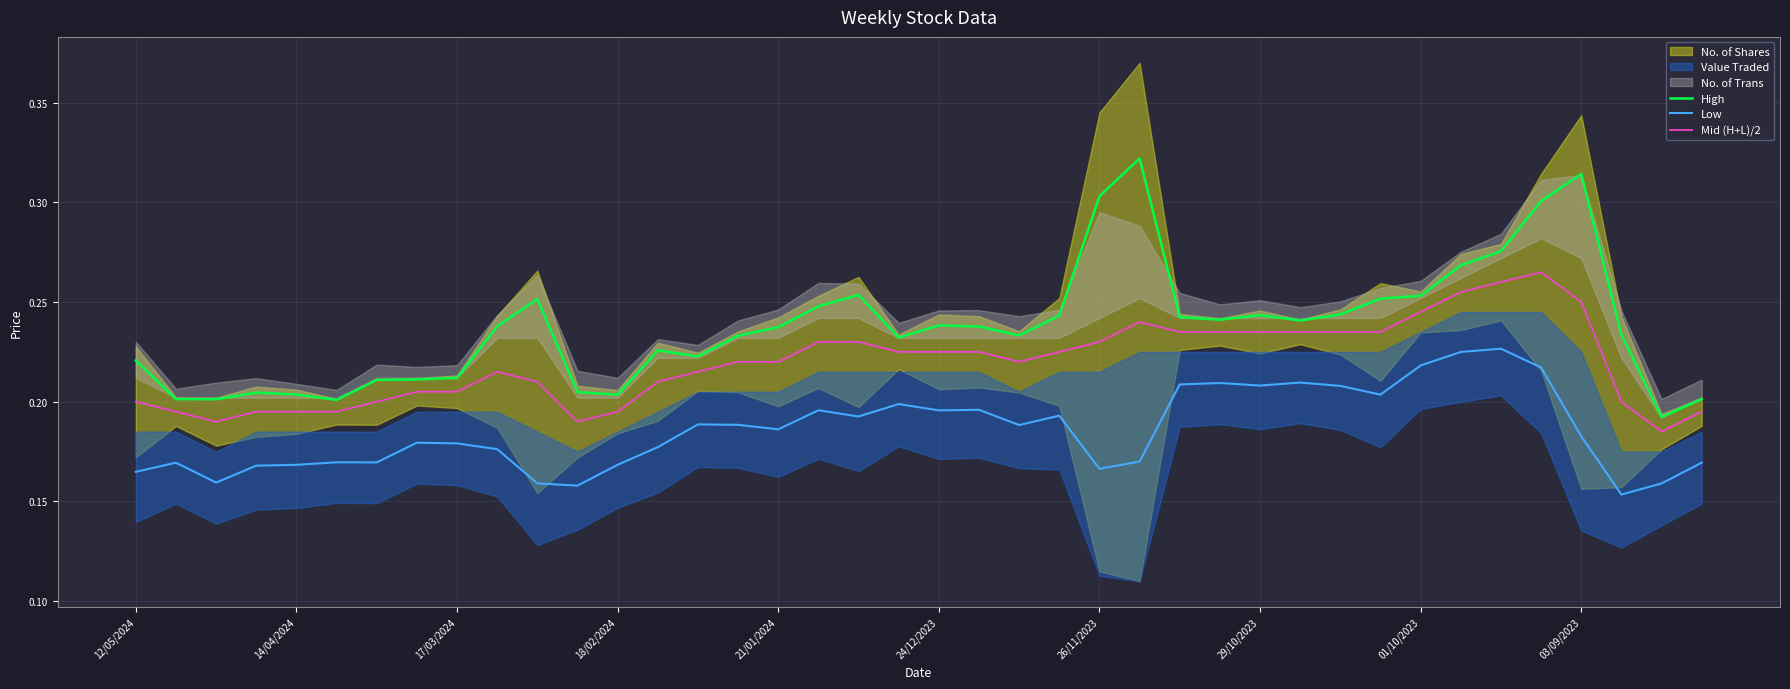

True or false: High and Low cross at least once.

False